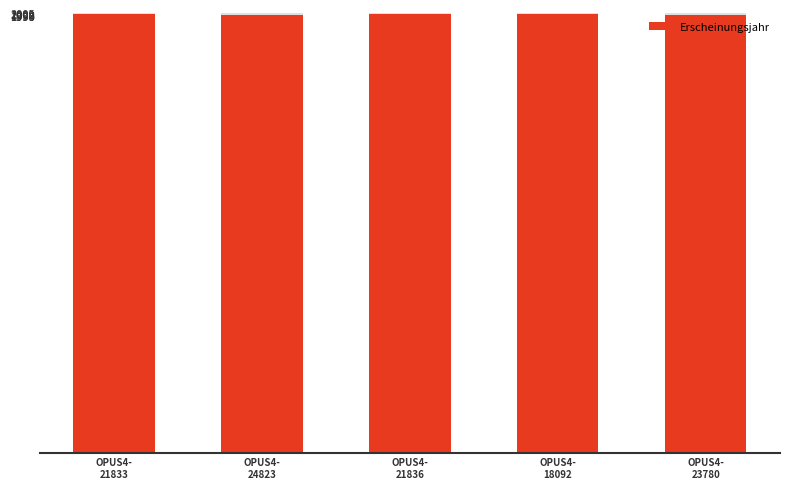

Which has a higher value, OPUS4-
18092 or OPUS4-
23780?

OPUS4-
18092